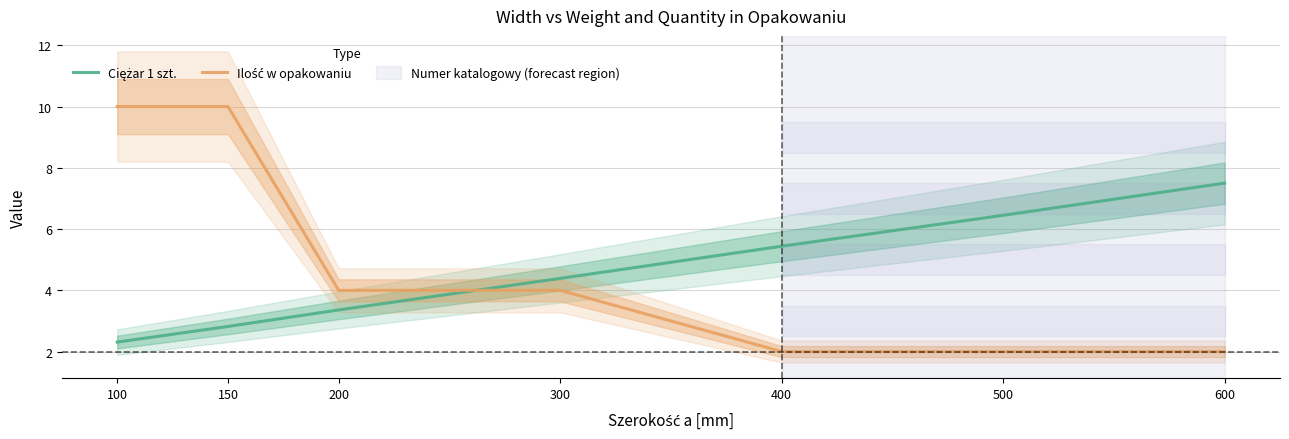

At which label does Ciężar 1 szt. reach its peak?

600